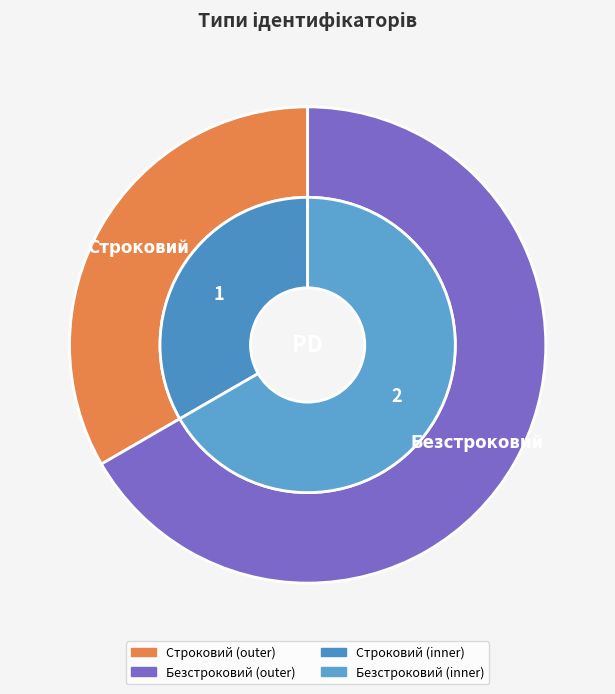

The Строковий slice represents 33% of the pie. True or false?

True